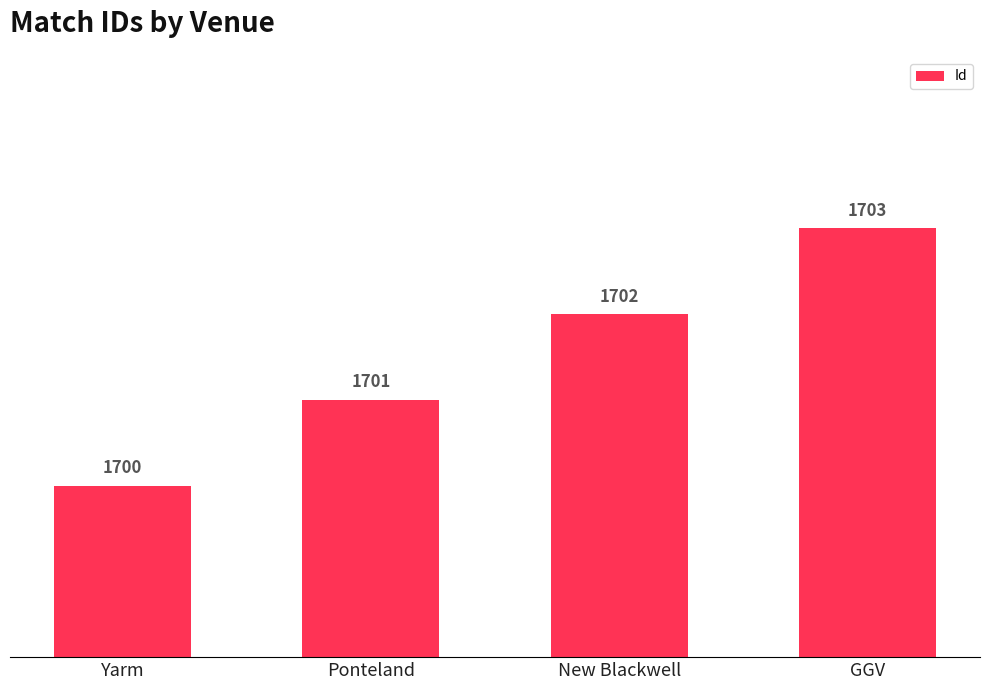

Rank the categories by value from highest to lowest.

GGV, New Blackwell, Ponteland, Yarm